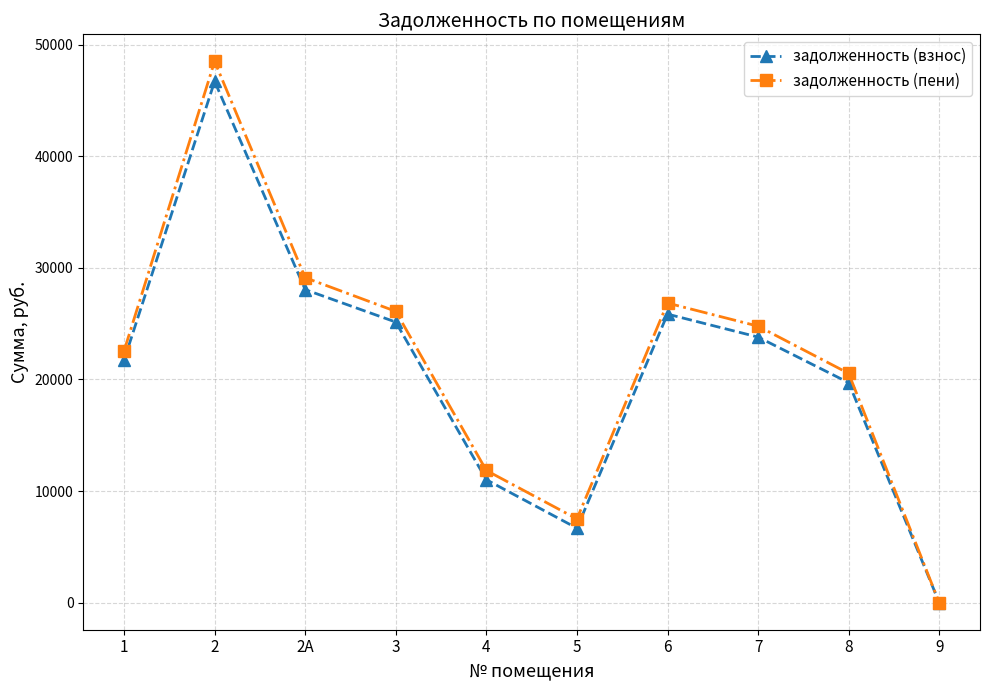

True or false: задолженность (пени) has more than 1 points higher than both neighbors.

True